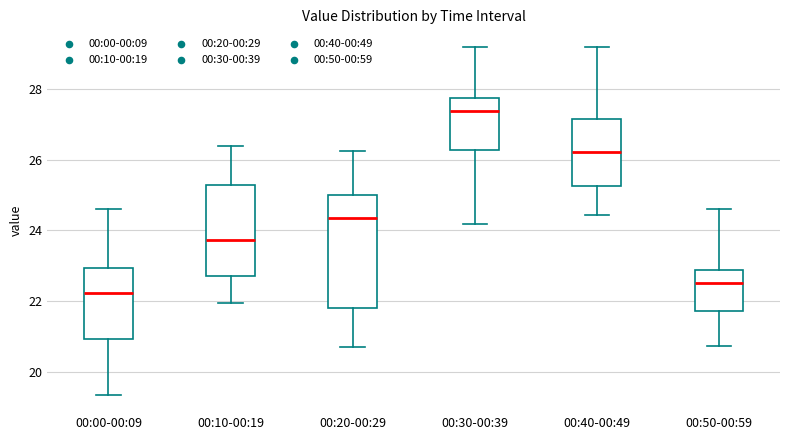

Comparing the boxes themselves (not the whiskers), which one is the tallest?

00:20-00:29